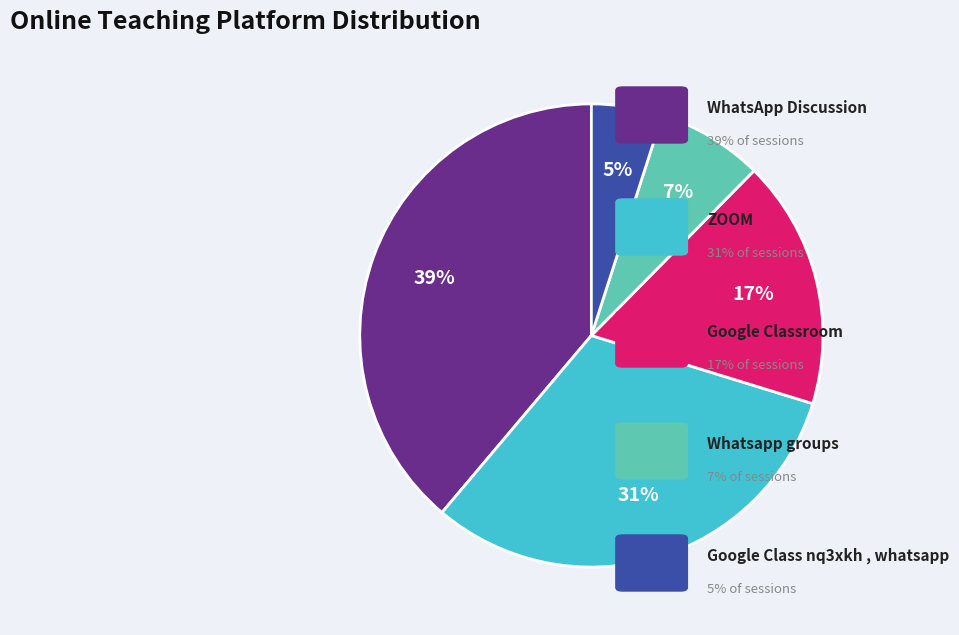

Is there any slice that represents more than half of the pie?

No